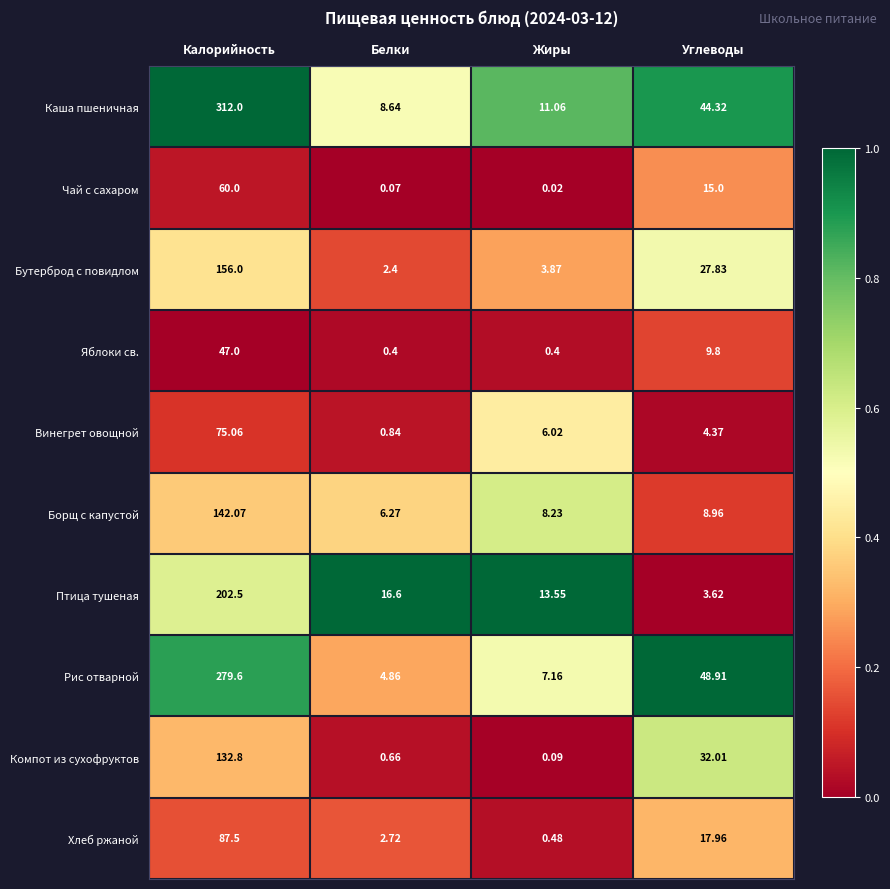

Which series has the largest total across all categories?

Каша пшеничная